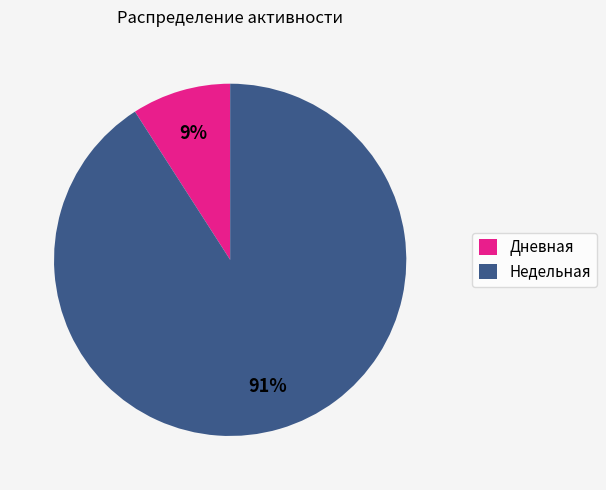

To the nearest percent, what is the difference between the largest and smallest slice percentages?

82%